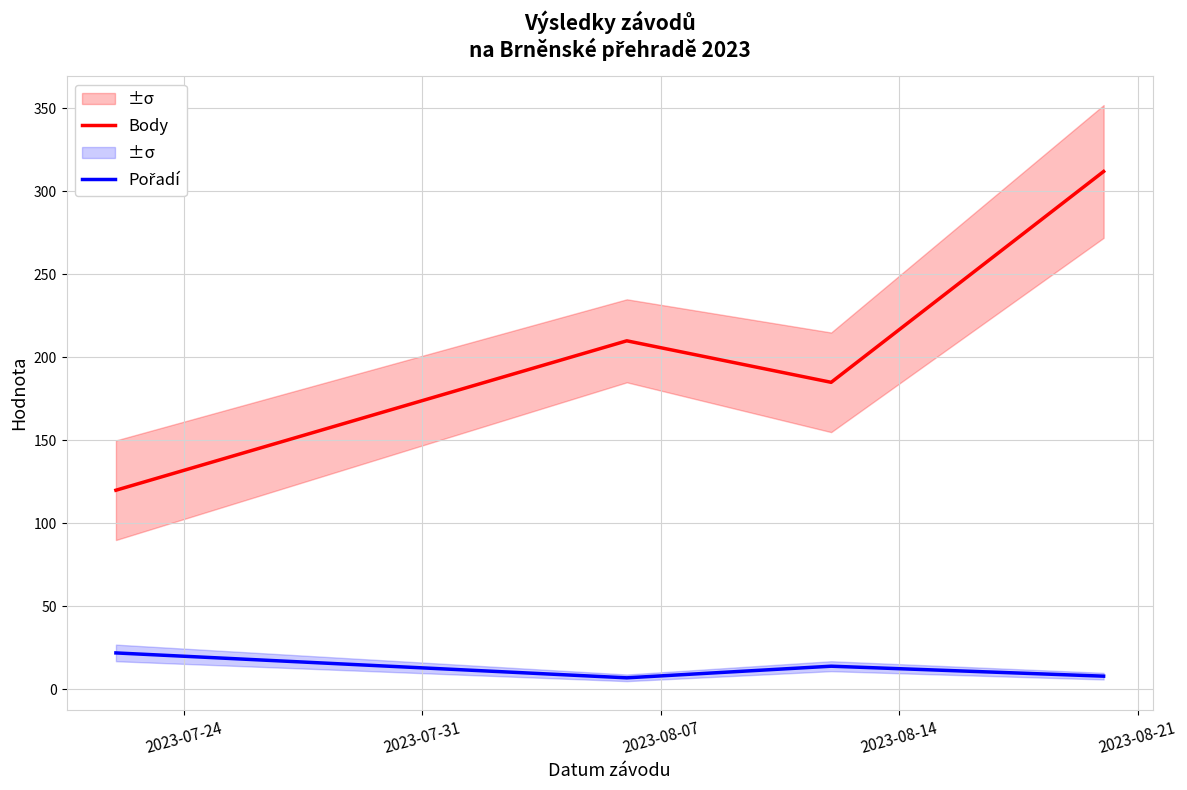

What is the minimum value shown in the chart?

7